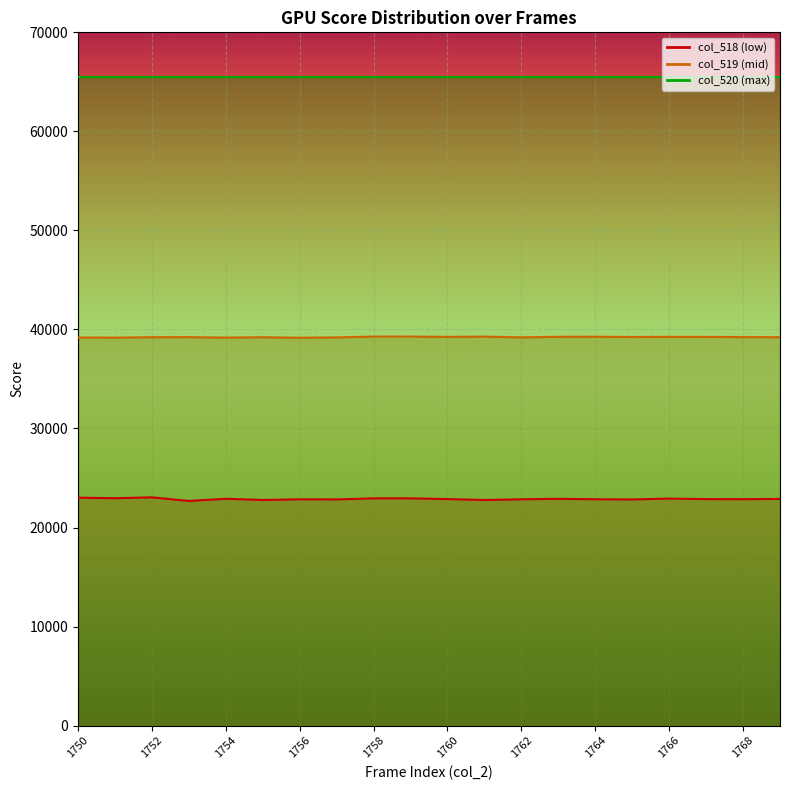

What is the sum of all col_519 values?

784523